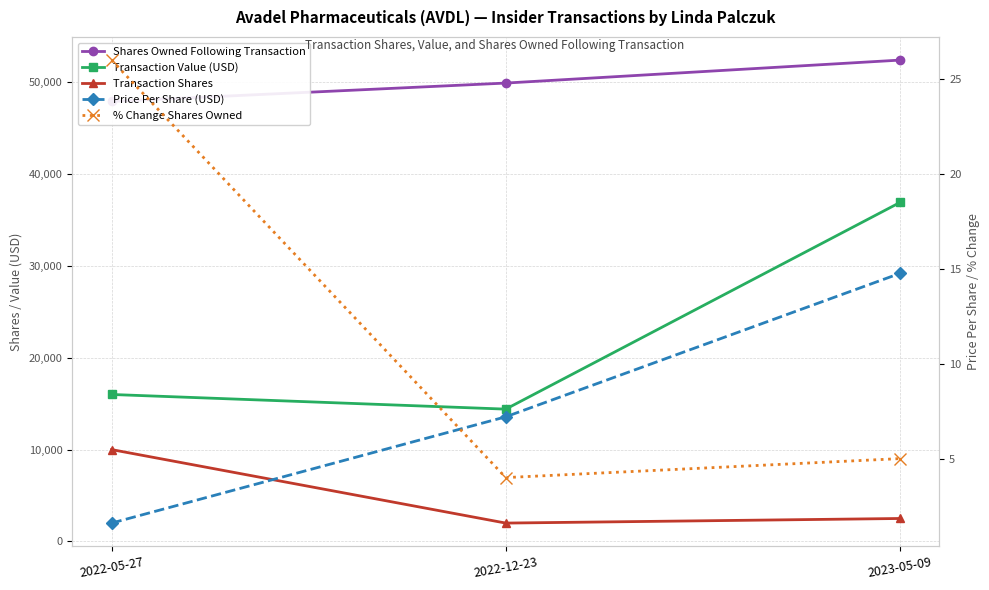

List the labels in order of Transaction Shares value, largest first.

2022-05-27, 2023-05-09, 2022-12-23